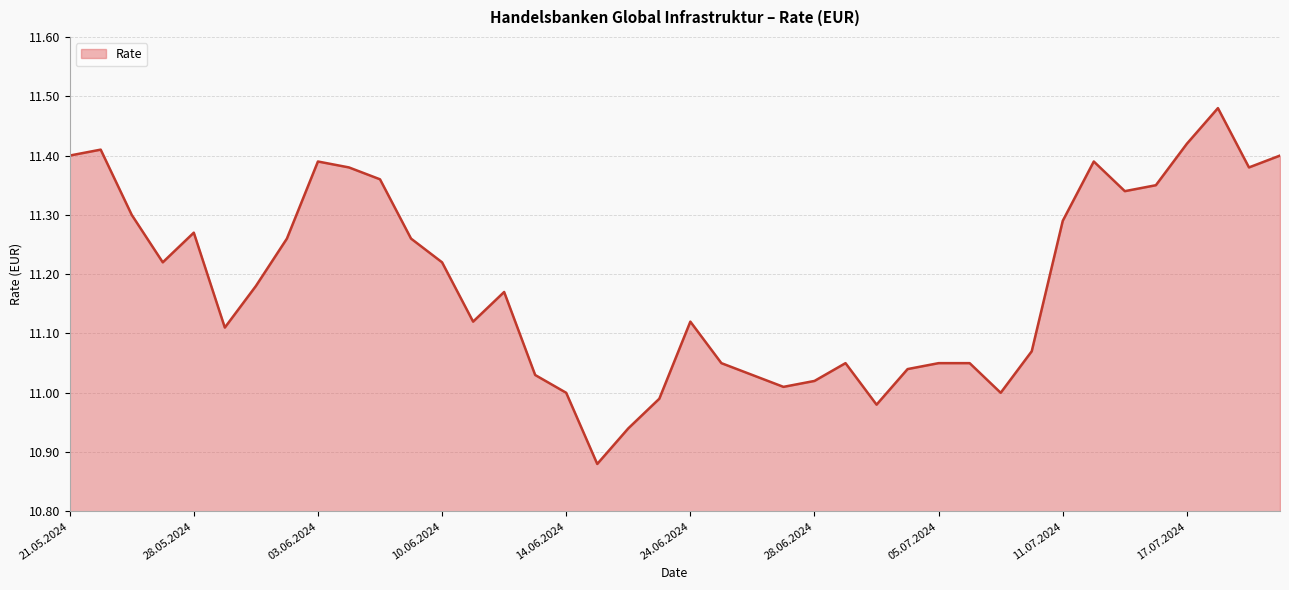

What is the difference between the maximum and minimum values?

0.6